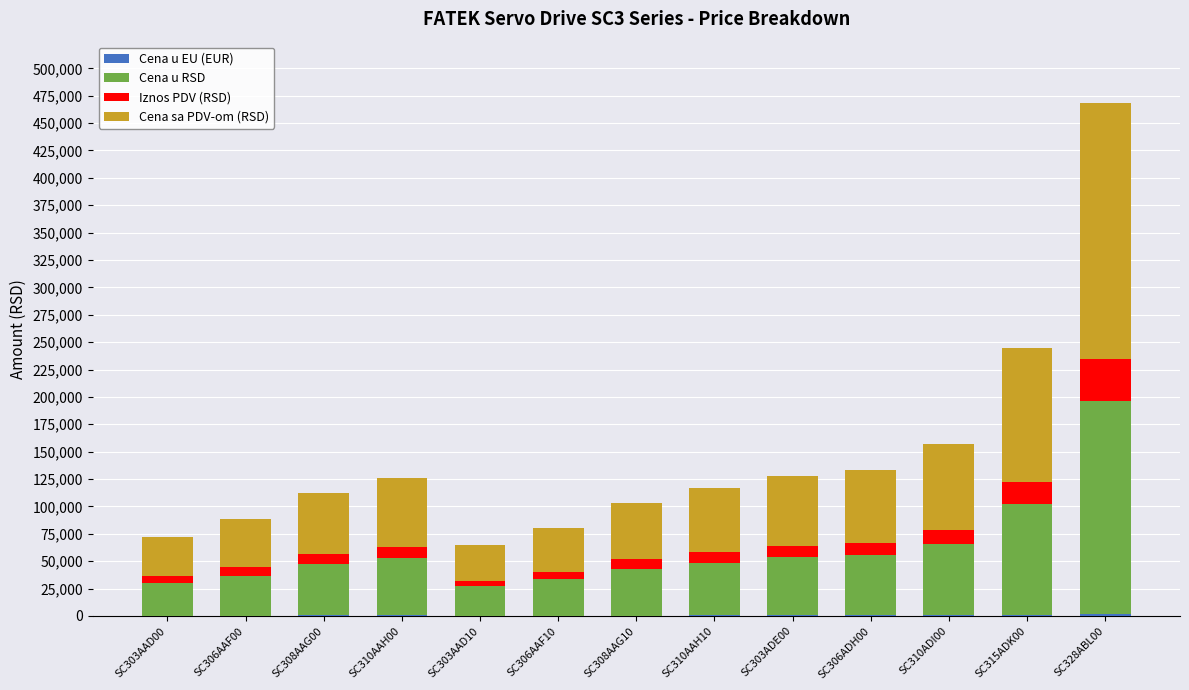

At which category is the sum across all series the highest?

SC328ABL00